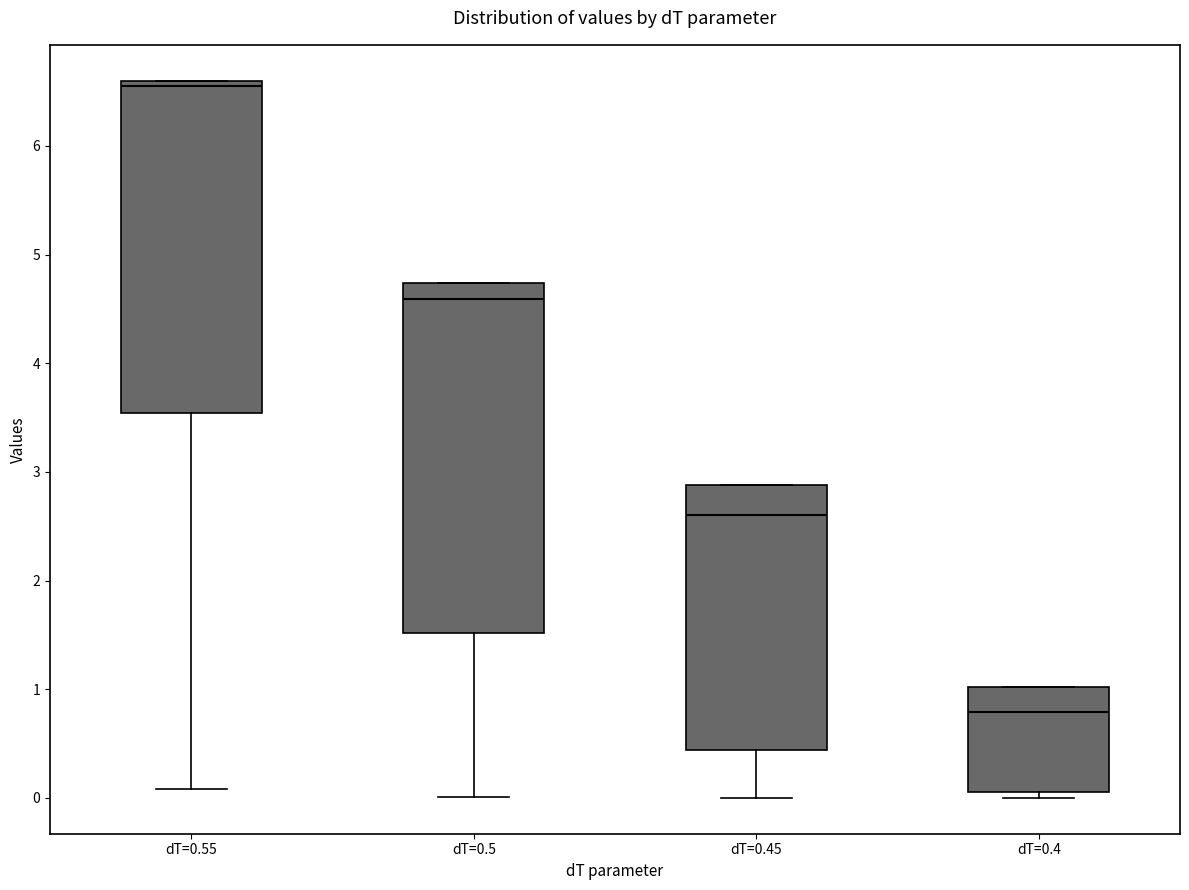

Reading left to right, read every box against the y-axis: the position of its median line, the range the box covers, and the ends of its whiskers. The values are not printed on the chart, so give them approximately, as read against the axis.

dT=0.55: median 6.5, box 3.5 to 6.6, whiskers 0.1 to 6.6
dT=0.5: median 4.6, box 1.5 to 4.7, whiskers 0.0 to 4.7
dT=0.45: median 2.6, box 0.4 to 2.9, whiskers 0.0 to 2.9
dT=0.4: median 0.8, box 0.1 to 1.0, whiskers 0.0 to 1.0